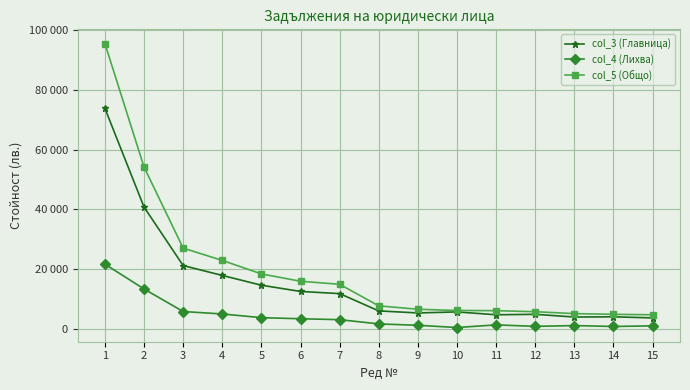

Where is col_4 (Лихва) nearest to the value 11082?

2